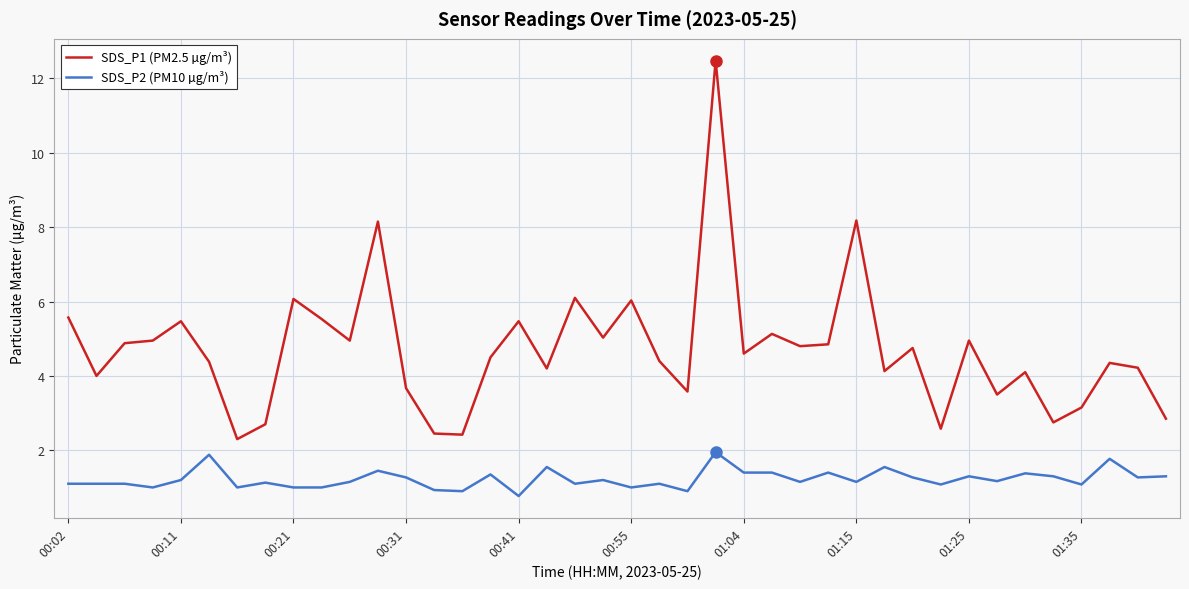

Rank the series by their maximum value, from lowest to highest.

SDS_P2 (PM10 µg/m³), SDS_P1 (PM2.5 µg/m³)